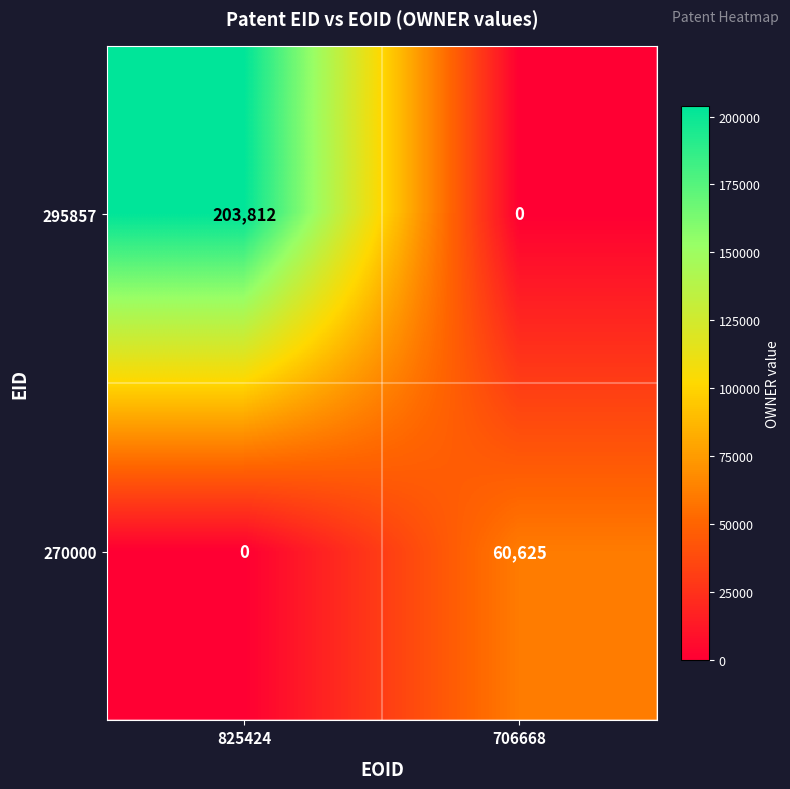

Reading right to left, what are all the values shown in this chart?

295857: 0	203812
270000: 60625	0